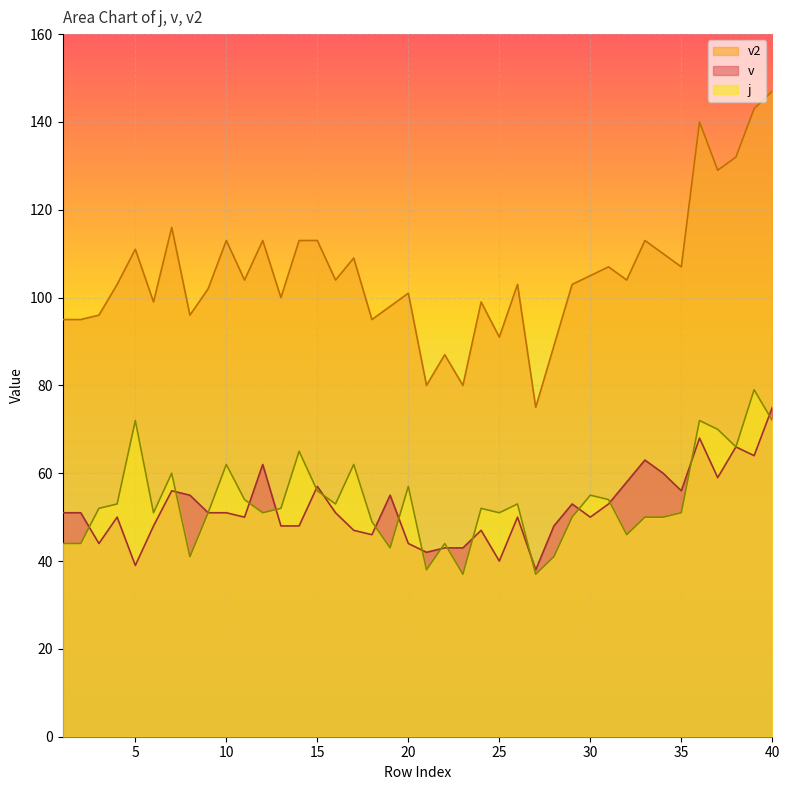

True or false: j and v2 intersect in this chart.

False